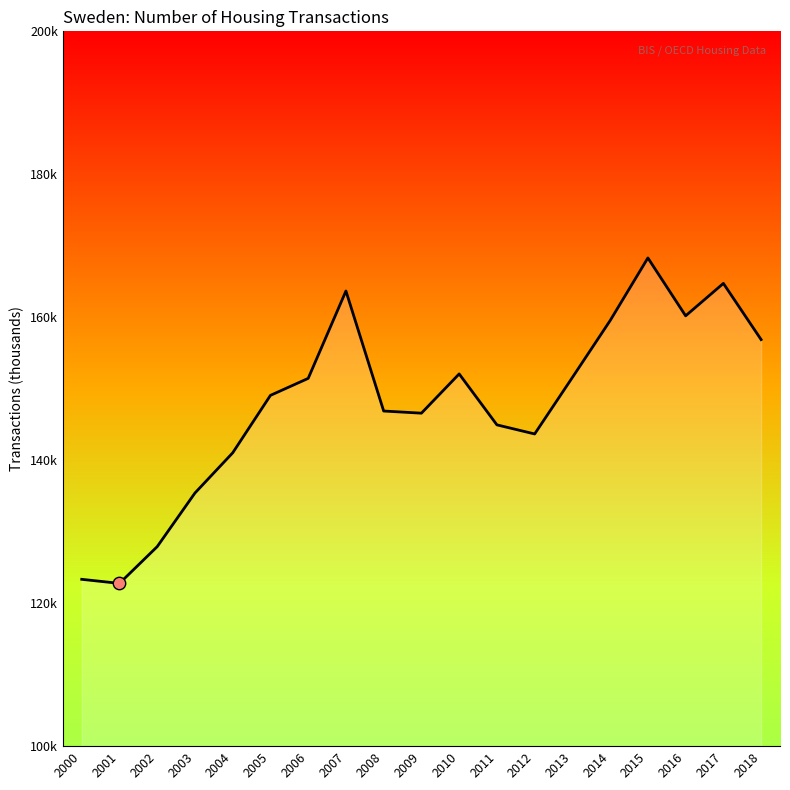

Which has a higher value, 2015 or 2000?

2015